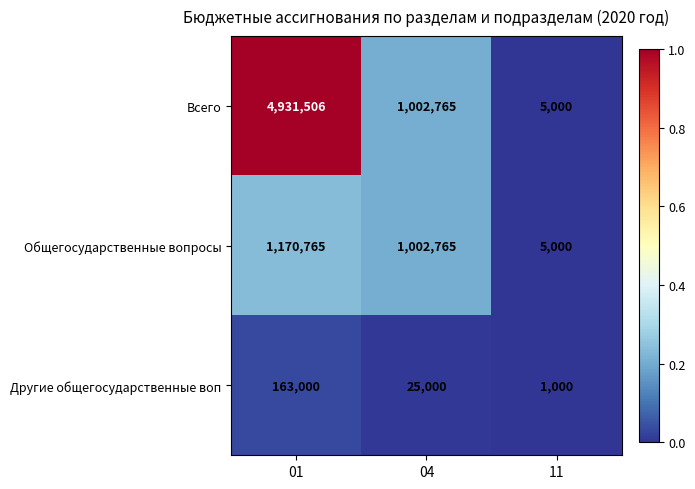

Which series has the largest total across all categories?

Всего